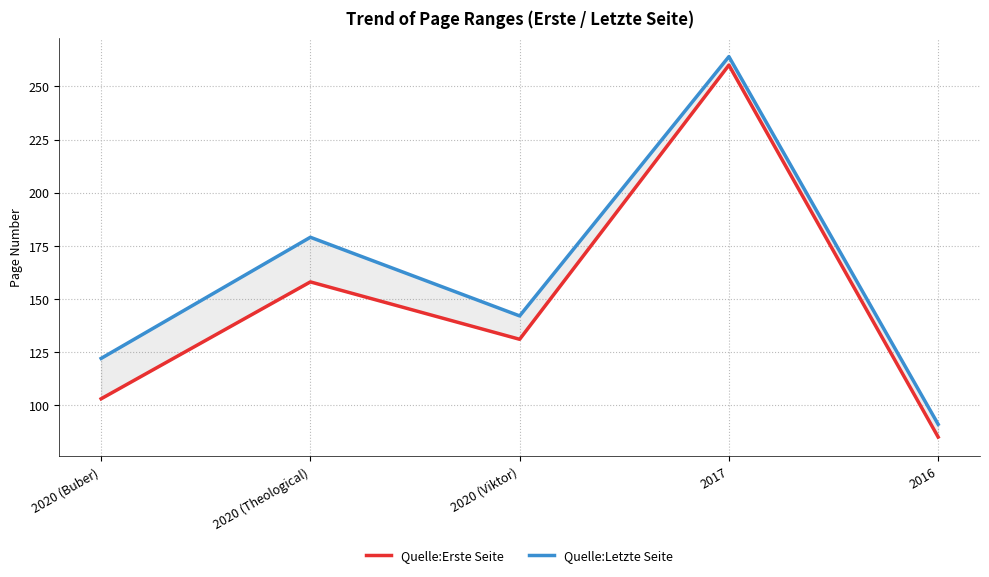

What position from the right is 2020 (Theological)?

4